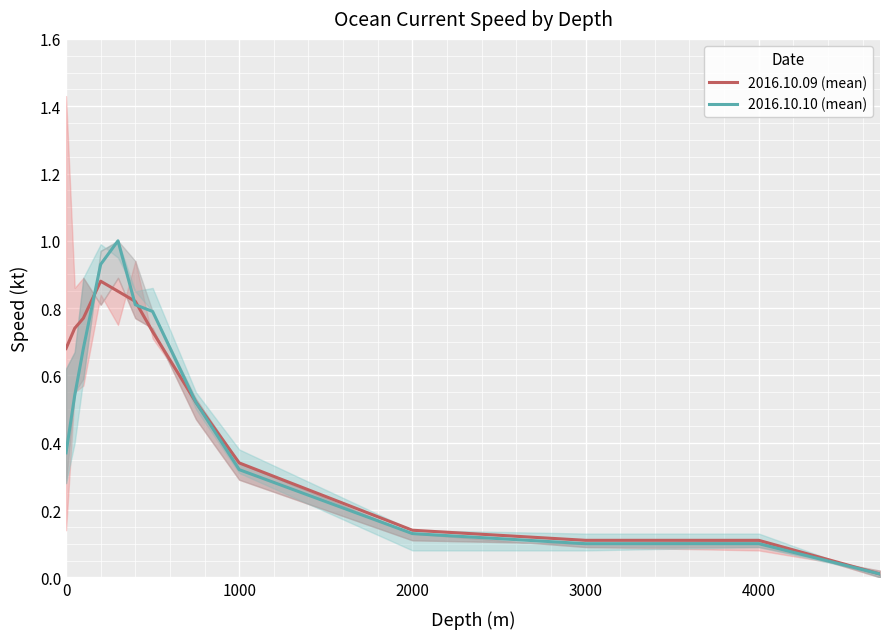

True or false: 2016.10.10 (mean) has a value of 1.4 at 3000.

False